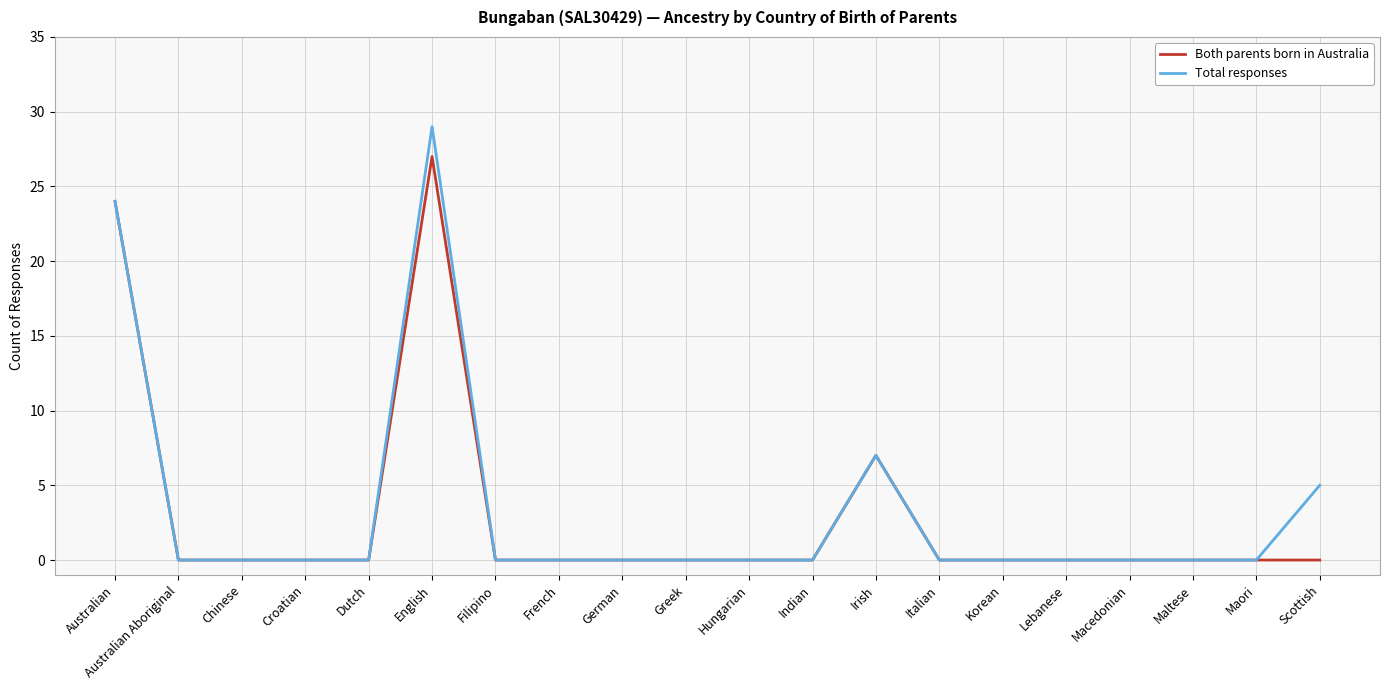

At which label is Both parents born in Australia closest to 13?

Irish